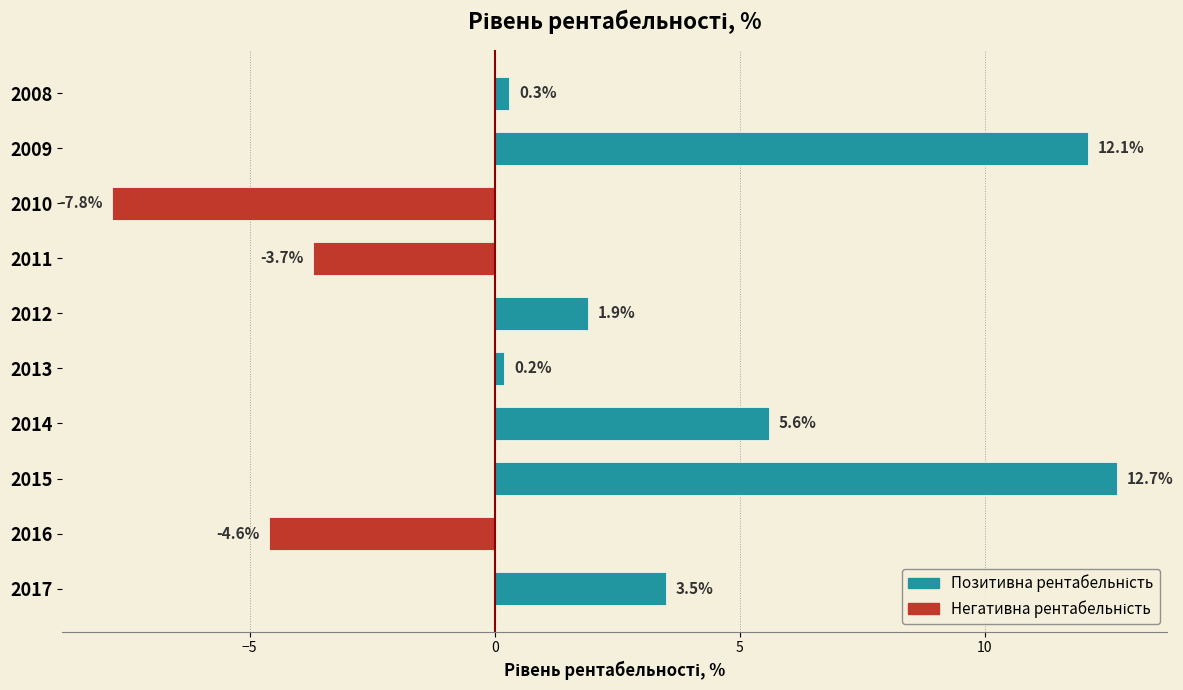

What is the value of the 2nd bar from the top?

12.1